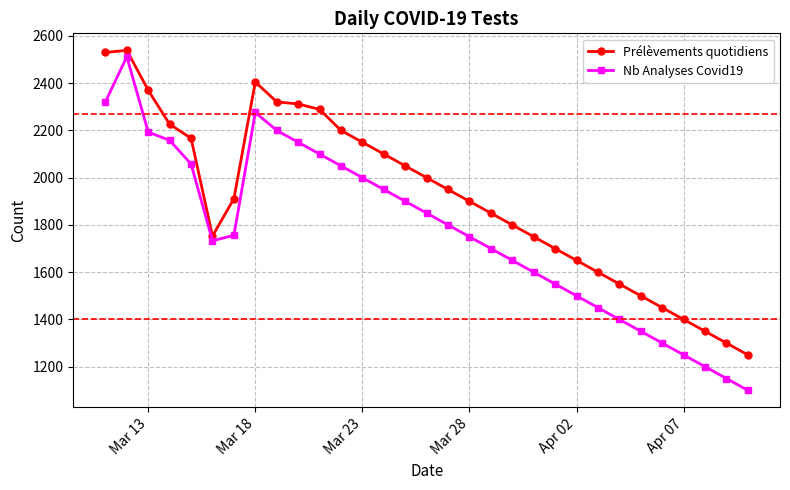

In Nb Analyses Covid19, how many points are higher than both neighbors (excluding endpoints)?

2